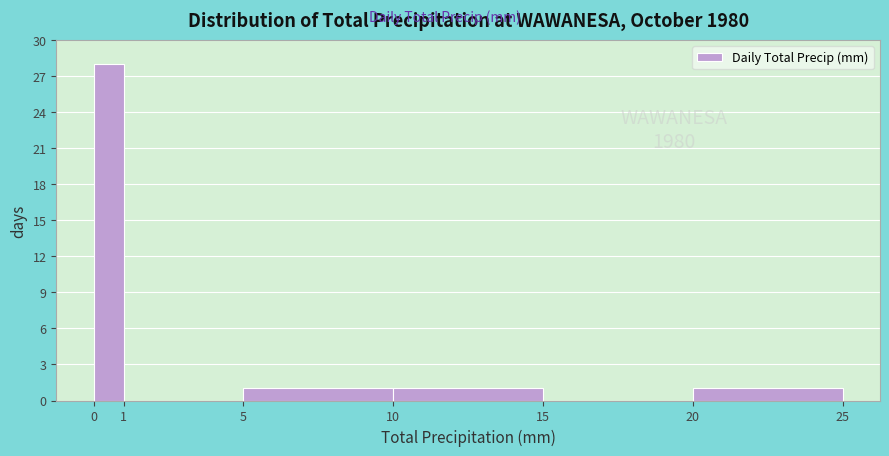

Which range on the x-axis has the tallest bar?

0 to 1